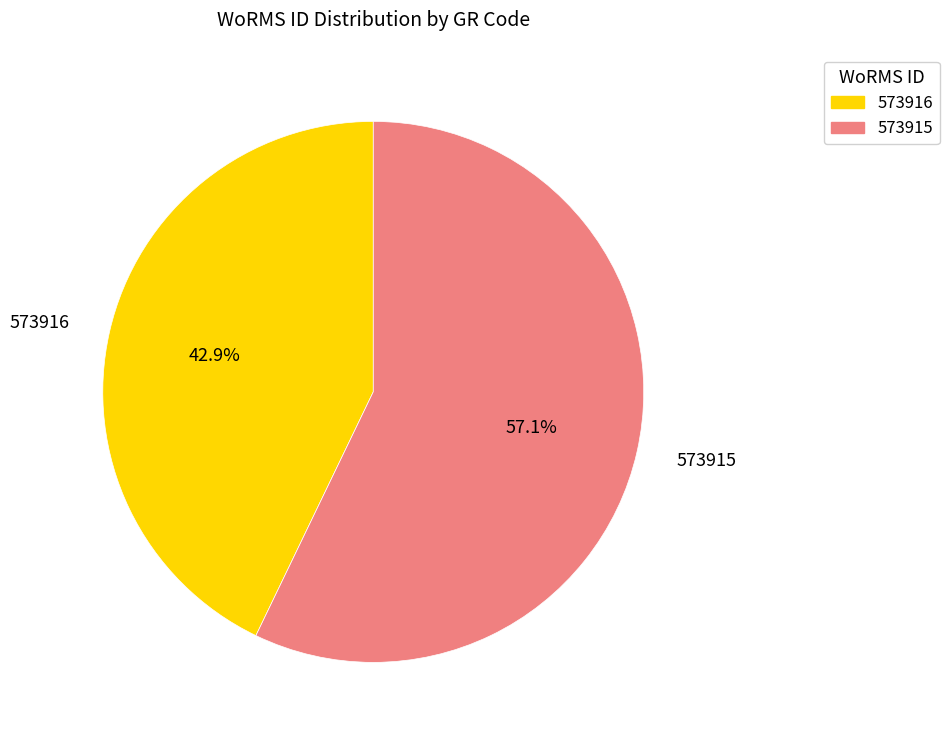

How many slices are in this pie chart?

2